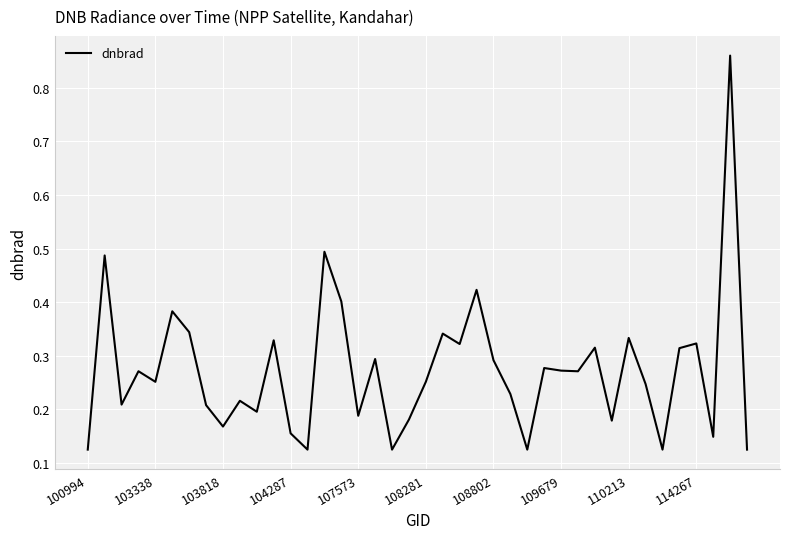

What is the difference between the maximum and minimum values?

0.7